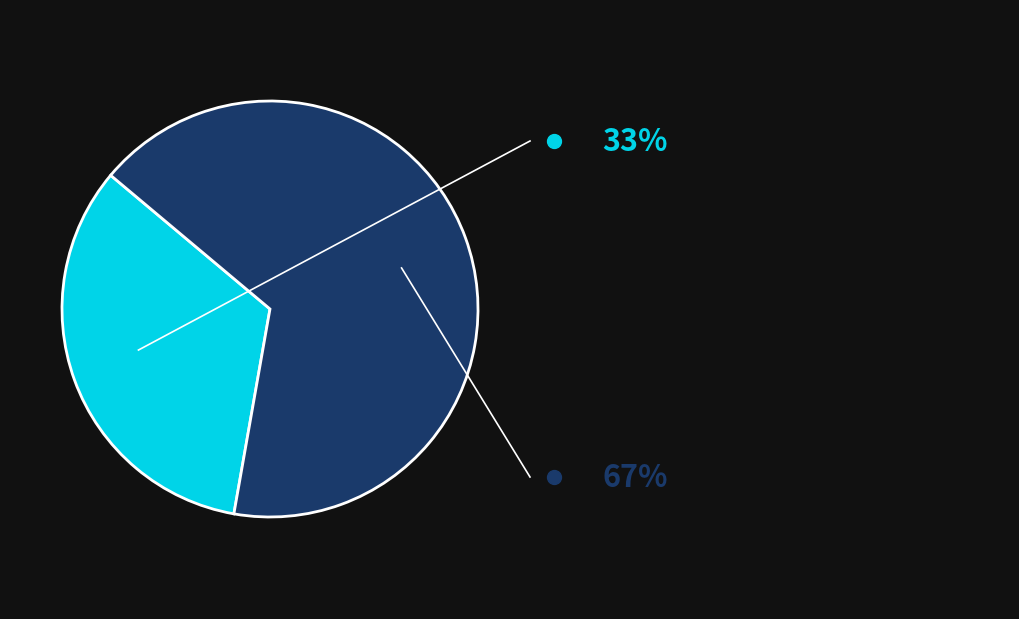

Is there any slice that represents more than half of the pie?

Yes